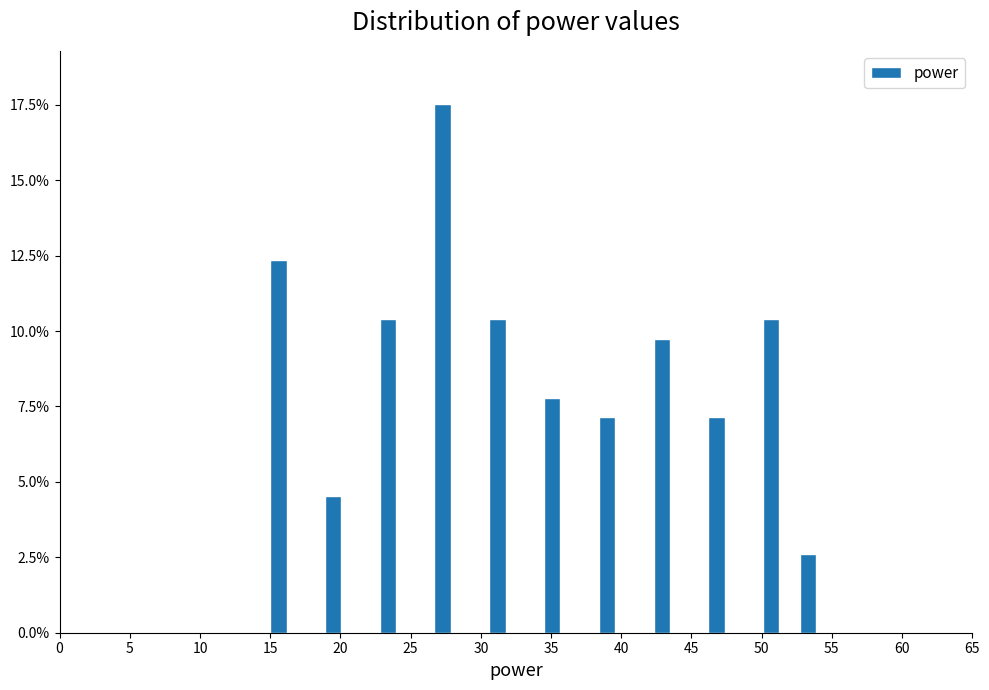

Around what value on the x-axis is the tallest bar? Give the approximate position of its centre, as read against the axis.

27.5